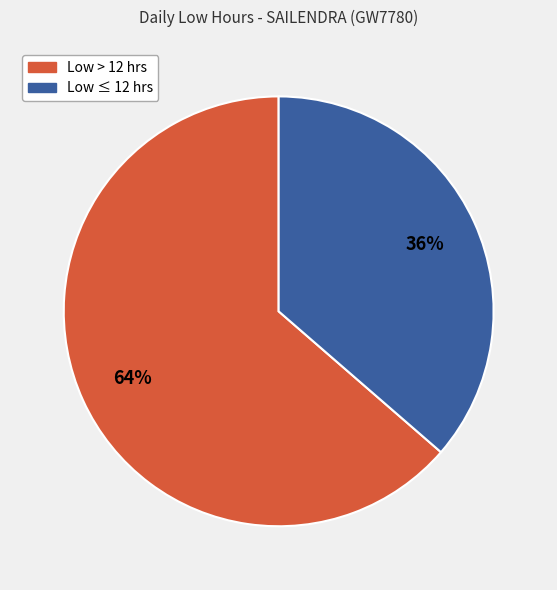

Is there a majority slice in this chart?

Yes